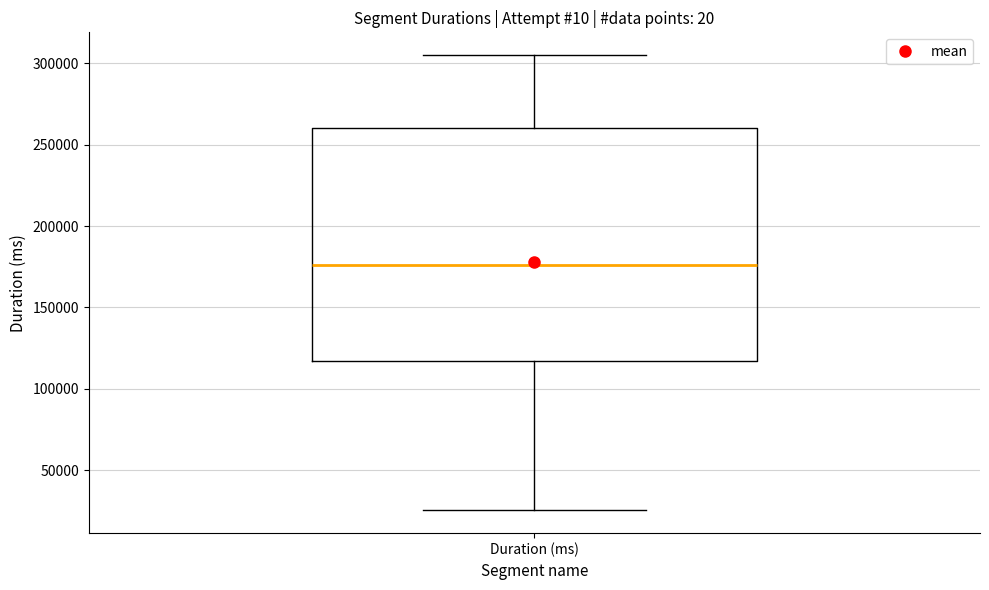

Read this box plot against the y-axis: the position of the median line, the range covered by the box, and the ends of both whiskers. The values are not printed on the chart, so give them approximately, as read against the axis.

median 175000, box 115000 to 260000, whiskers 25000 to 305000